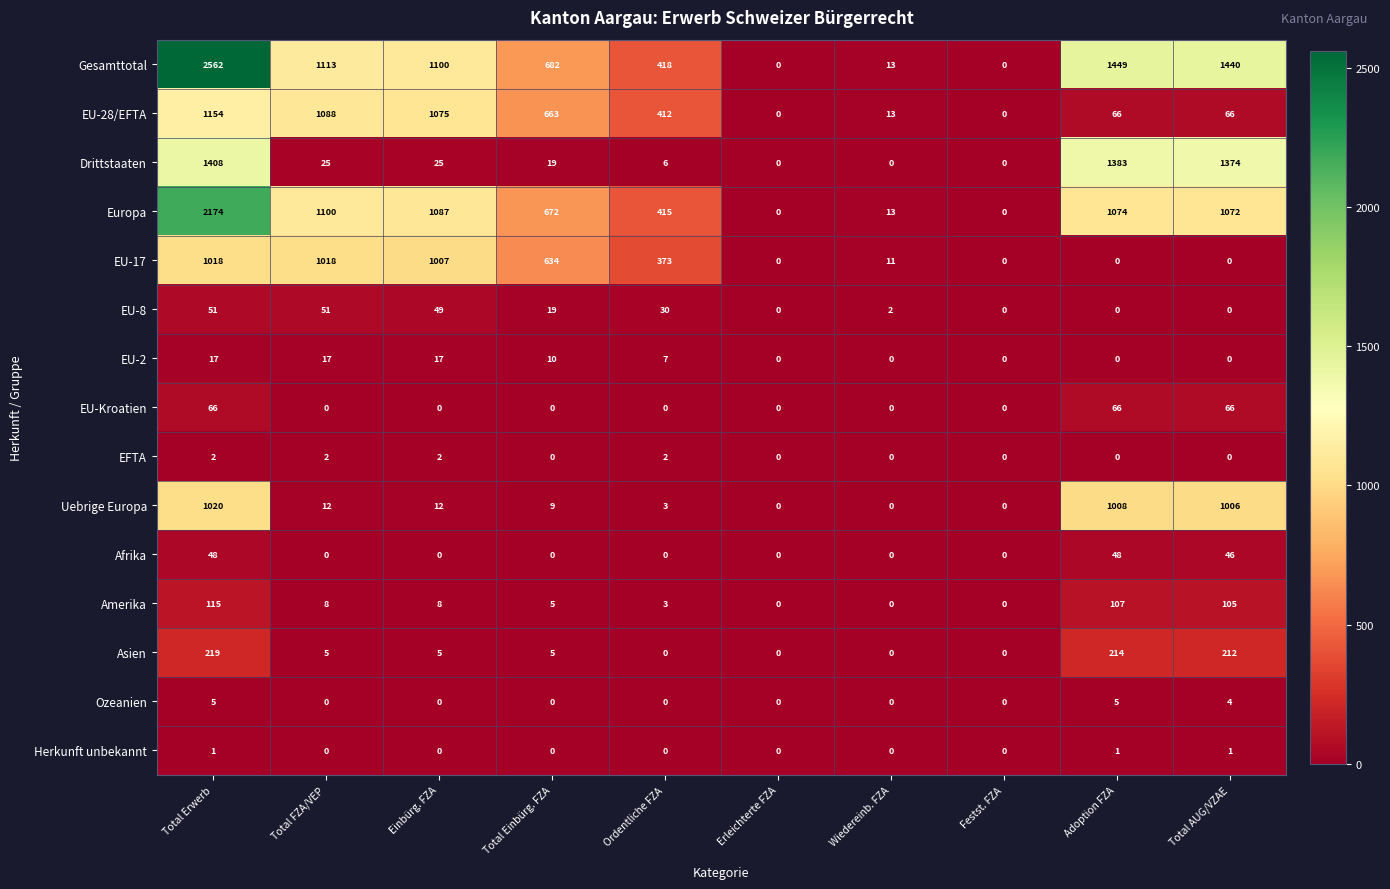

Count the number of categories in the chart.

10